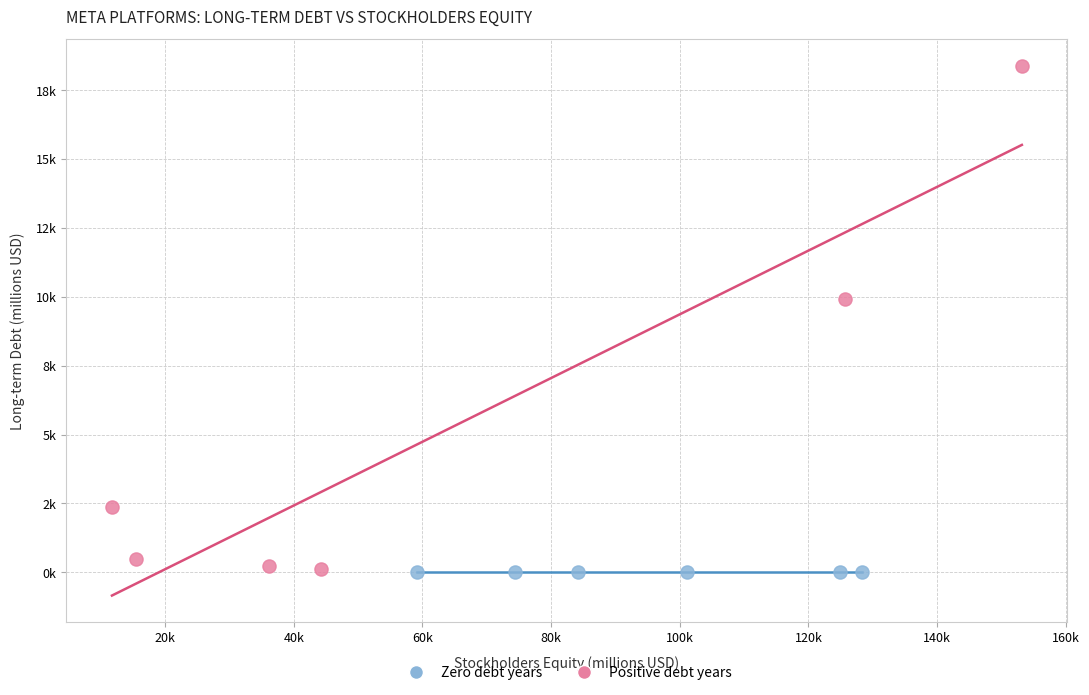

Which series contains the highest Y value?

Positive debt years